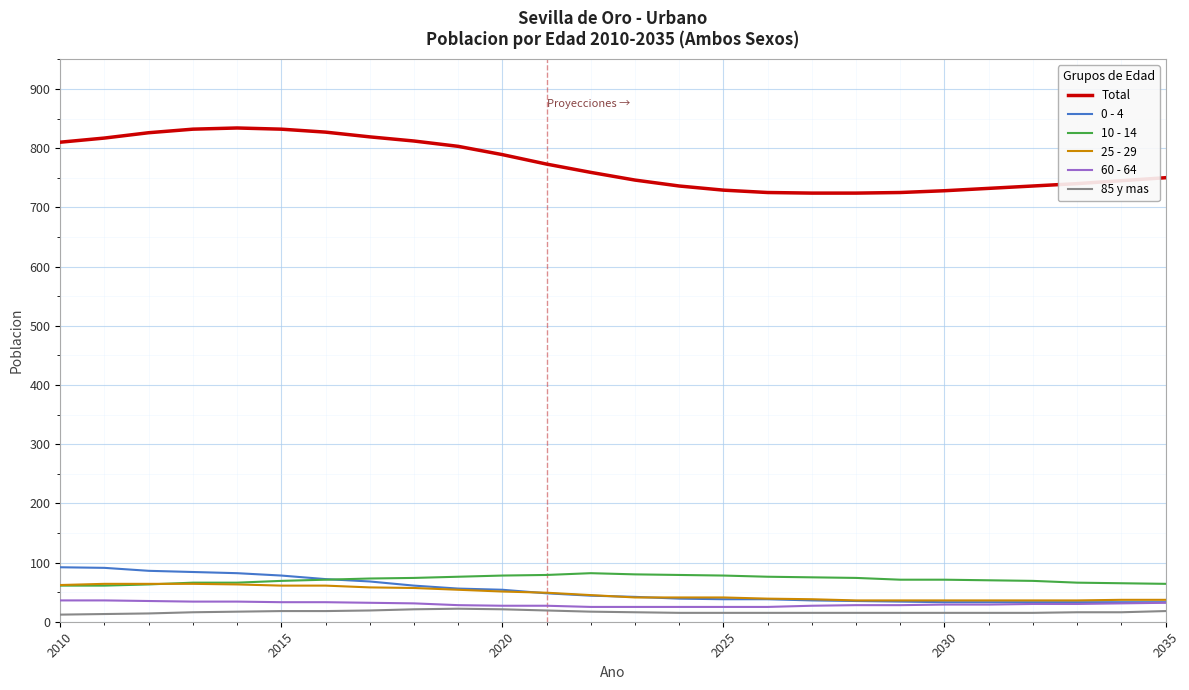

Count the number of categories in the chart.

26